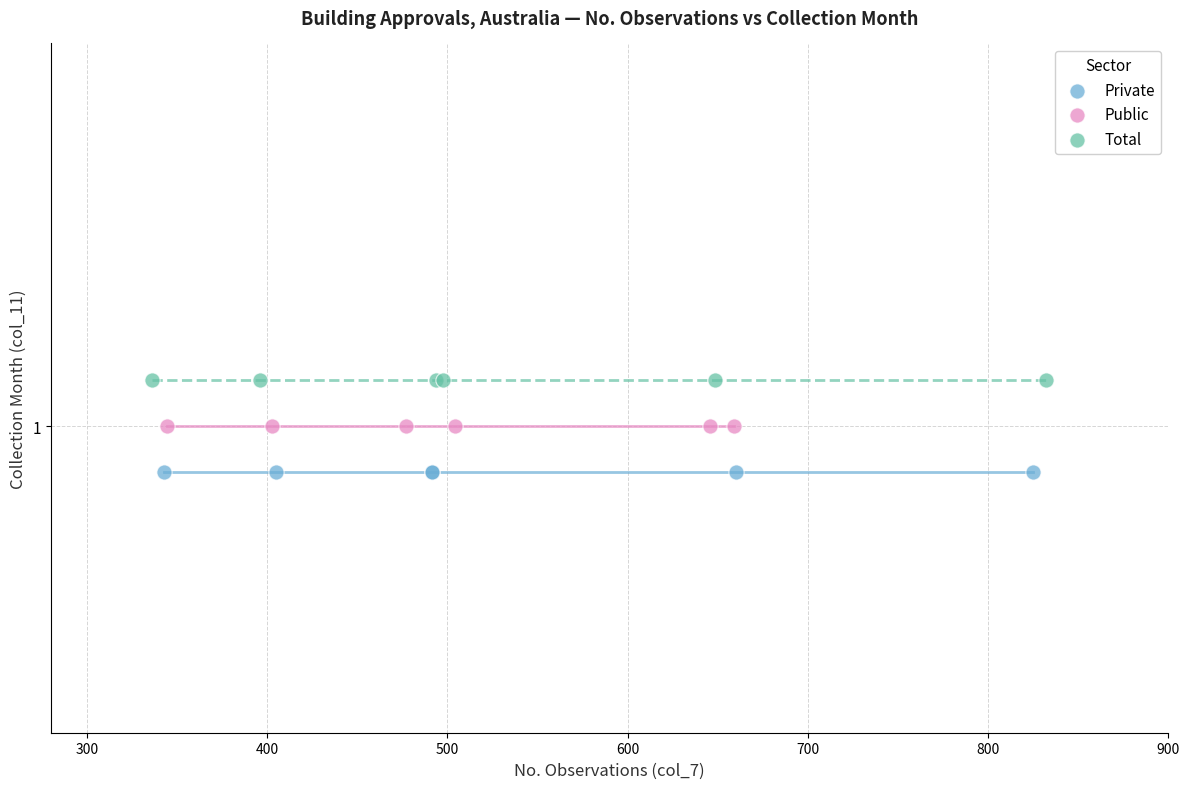

What are all the series names shown in the legend?

Private, Public, Total